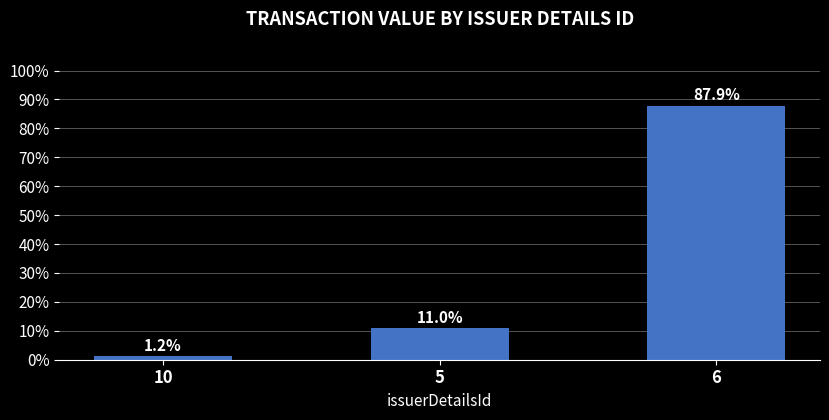

Which label corresponds to the smallest value in the chart?

10